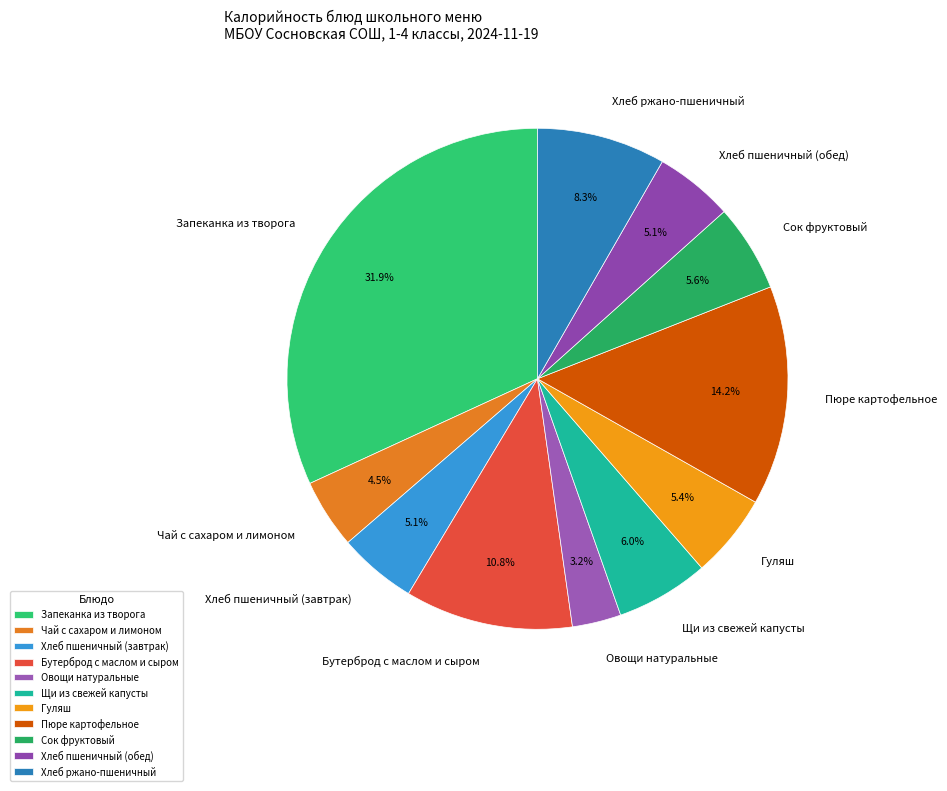

What is the smallest slice in the pie chart?

Овощи натуральные